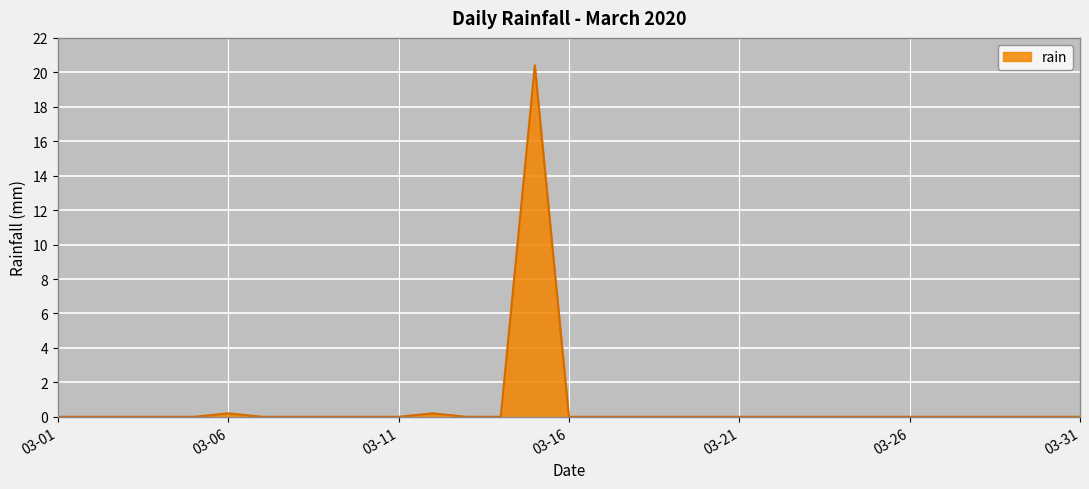

What is the greatest value displayed?

20.4